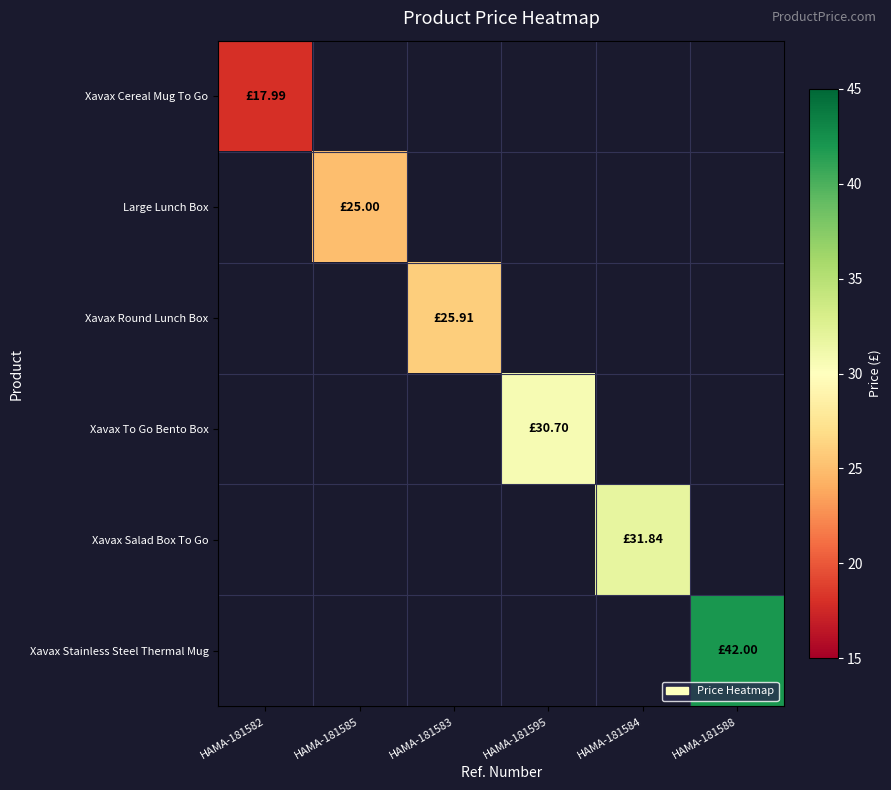

What is the approximate value of Large Lunch Box at HAMA-181585?

25.0